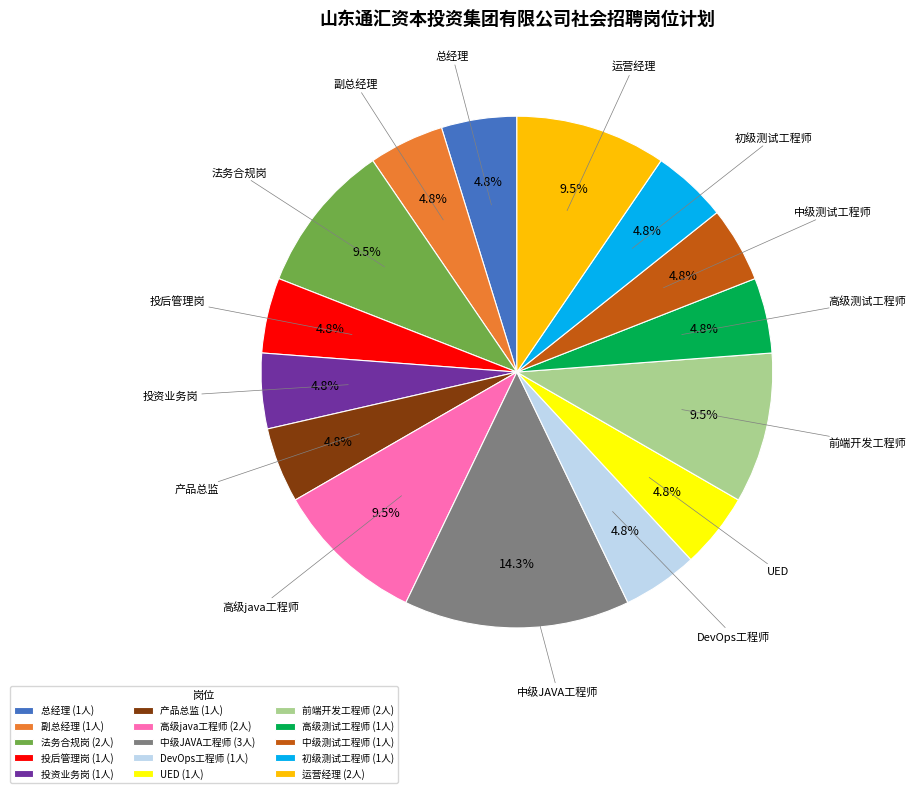

Do 初级测试工程师 and 高级测试工程师 together represent more than half of the pie?

No